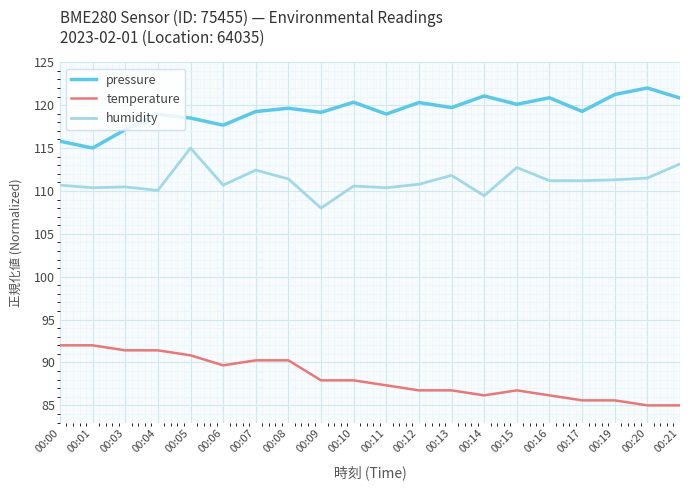

Between 00:15 and 00:21, which series saw the biggest shift?

temperature